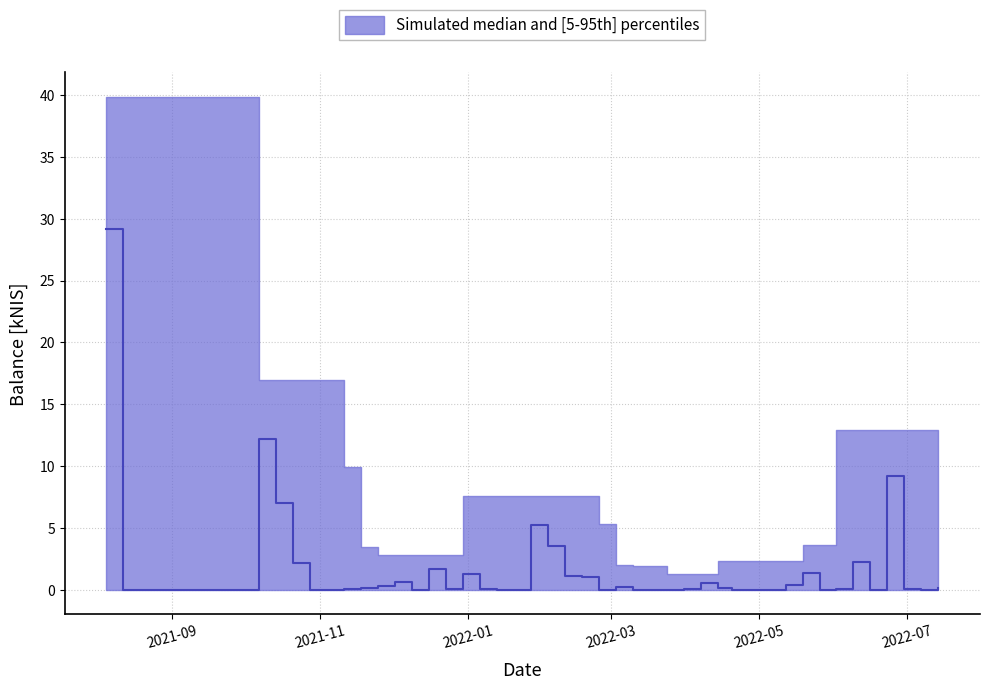

Does the chart display data point markers on the line(s)?

No